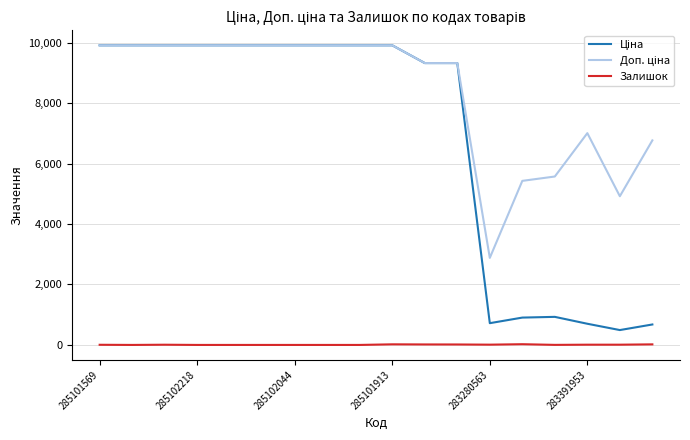

How many lines are shown in the chart?

3